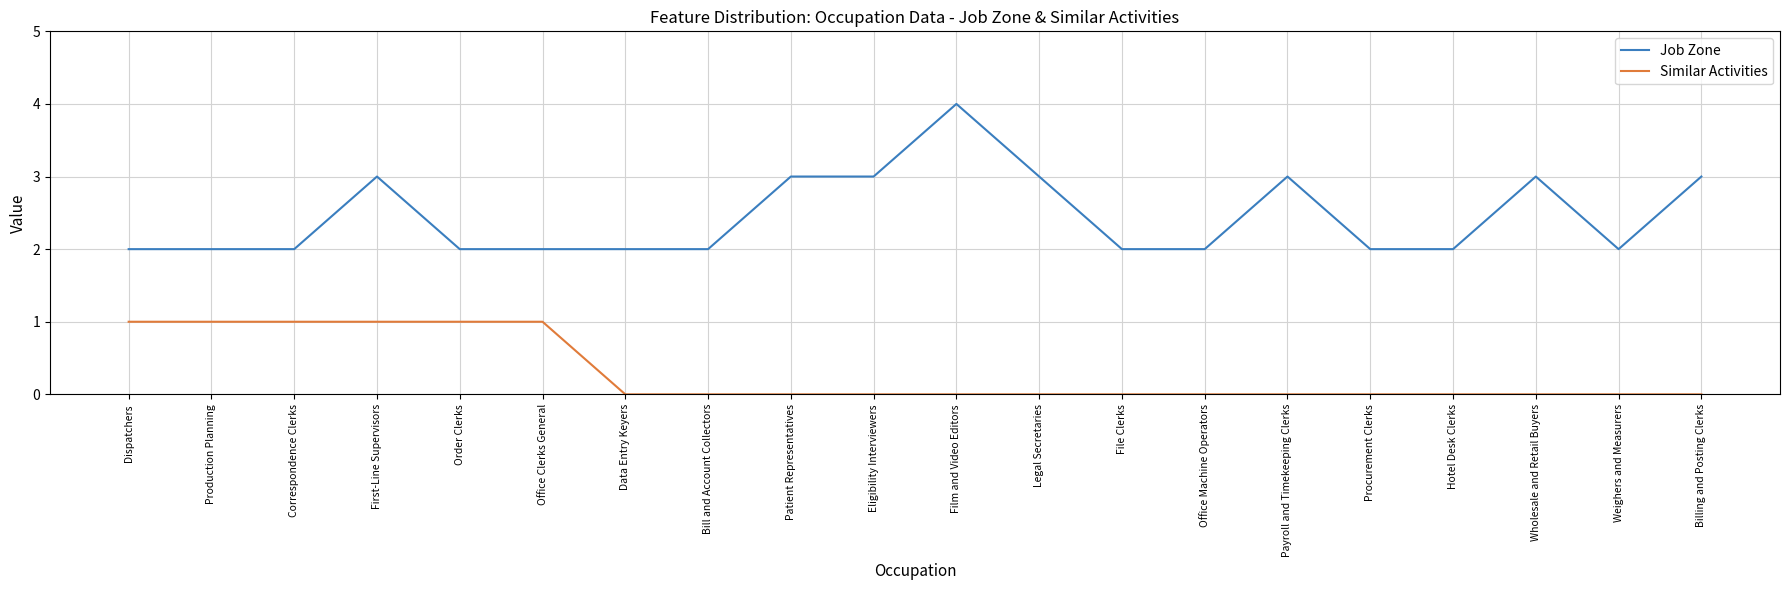

Reading right to left, extract all data points from this chart.

Job Zone: 3	2	3	2	2	3	2	2	3	4	3	3	2	2	2	2	3	2	2	2
Similar Activities: 0	0	0	0	0	0	0	0	0	0	0	0	0	0	1	1	1	1	1	1